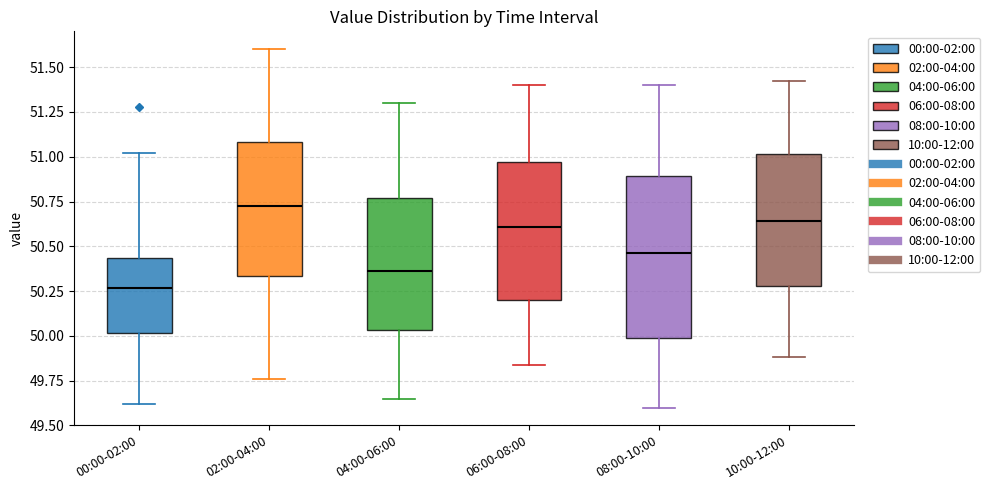

Where does the median line of the box for 00:00-02:00 sit on the y-axis? The values are not printed on the chart, so give them approximately, as read against the axis.

50.25